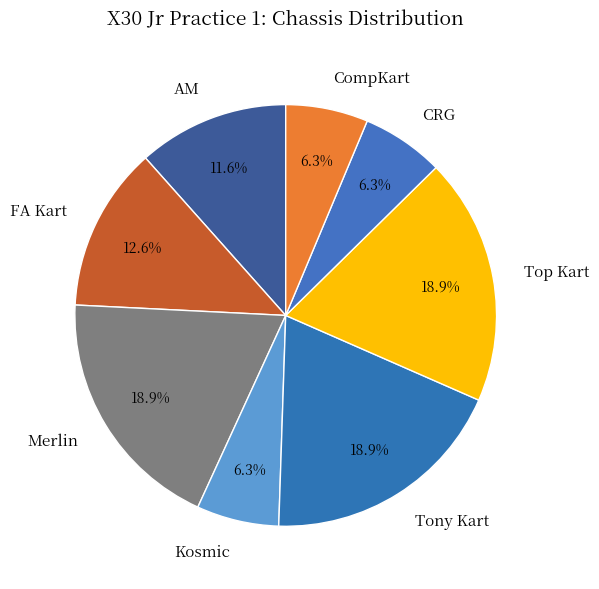

Is there any slice that represents more than half of the pie?

No